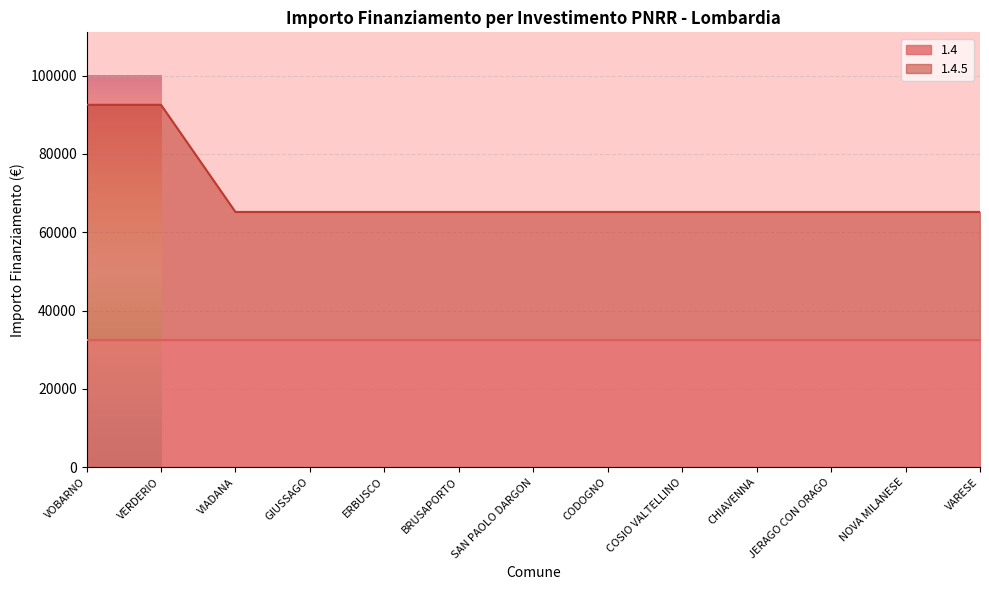

True or false: the data has more than 1 interior local peaks.

False